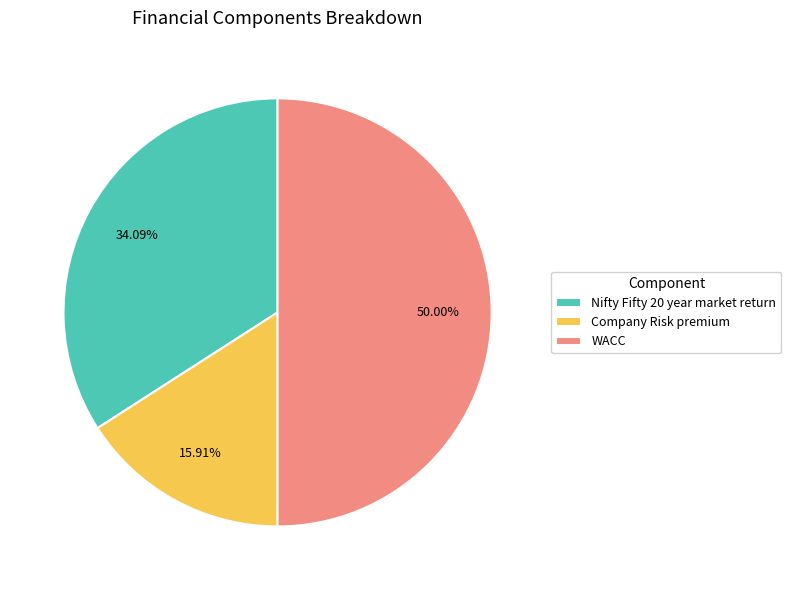

Which has a higher value, Company Risk premium or WACC?

WACC